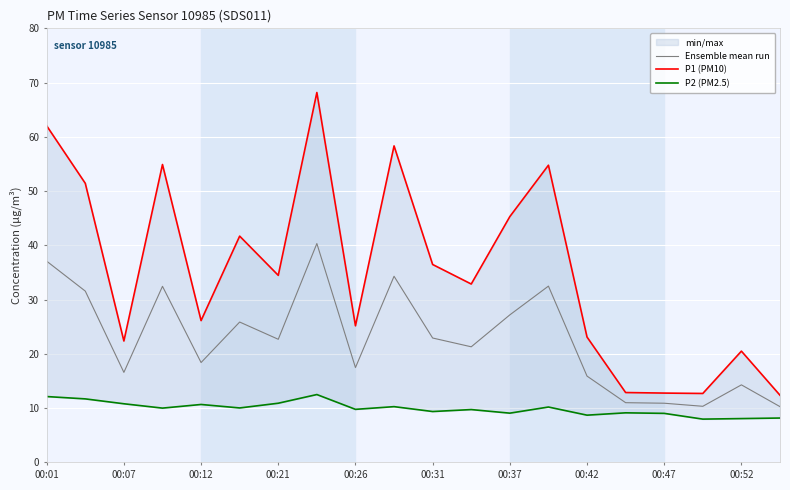

True or false: P1 (PM10) and P2 (PM2.5) cross at least once.

False